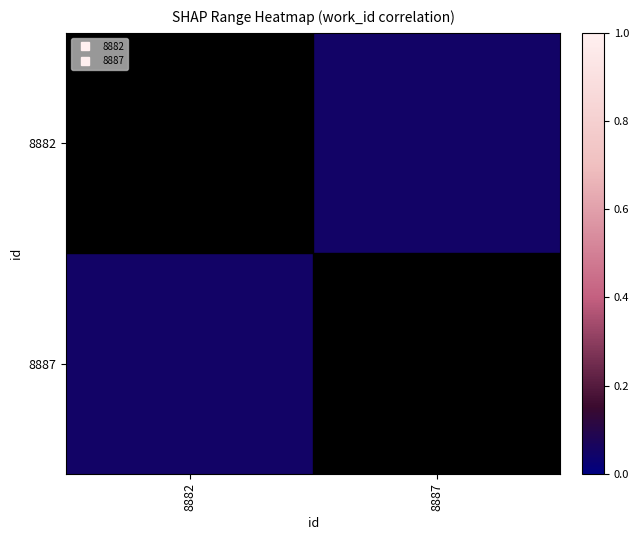

Rank the series by their maximum value, from highest to lowest.

8882, 8887